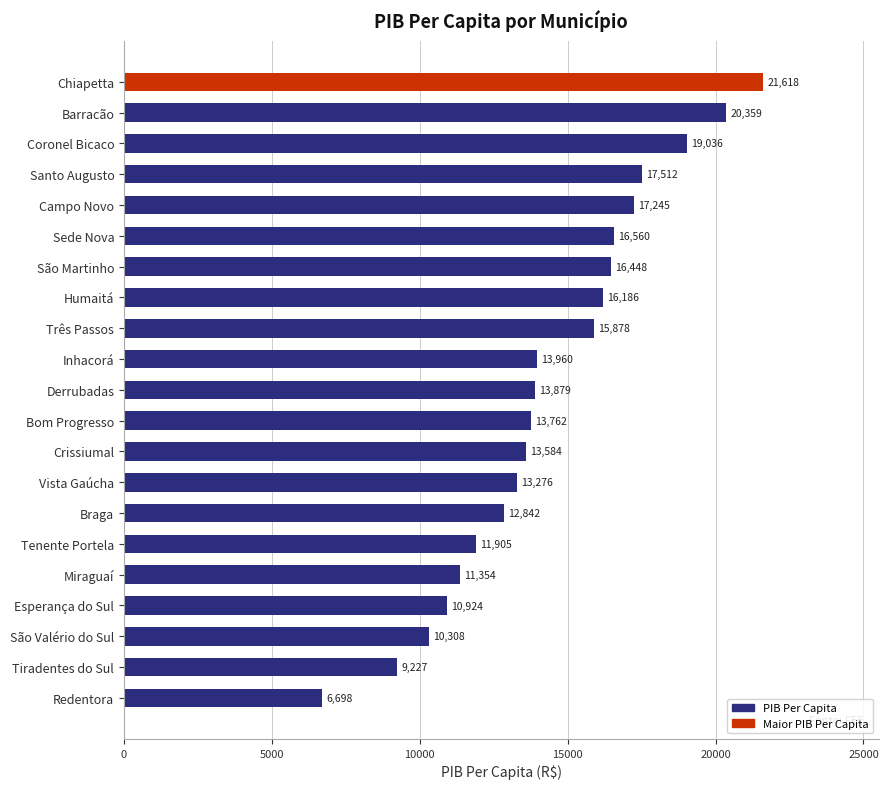

True or false: the data shows 7831.1 at Crissiumal.

False